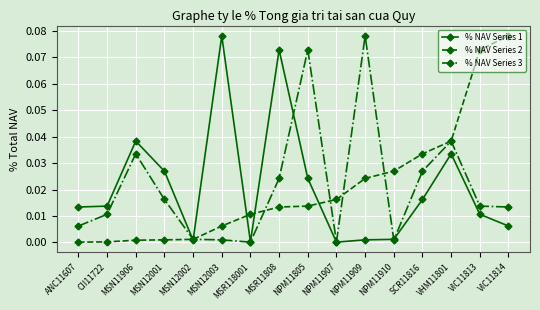

The % NAV Series 3 series shows 0.0 at MSR118001. True or false?

True